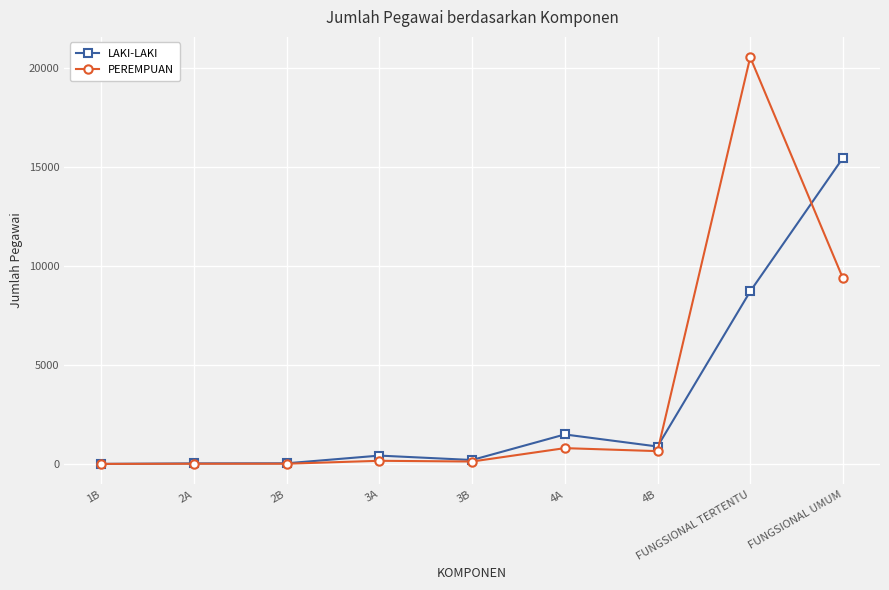

At which category is the sum across all series the highest?

FUNGSIONAL TERTENTU